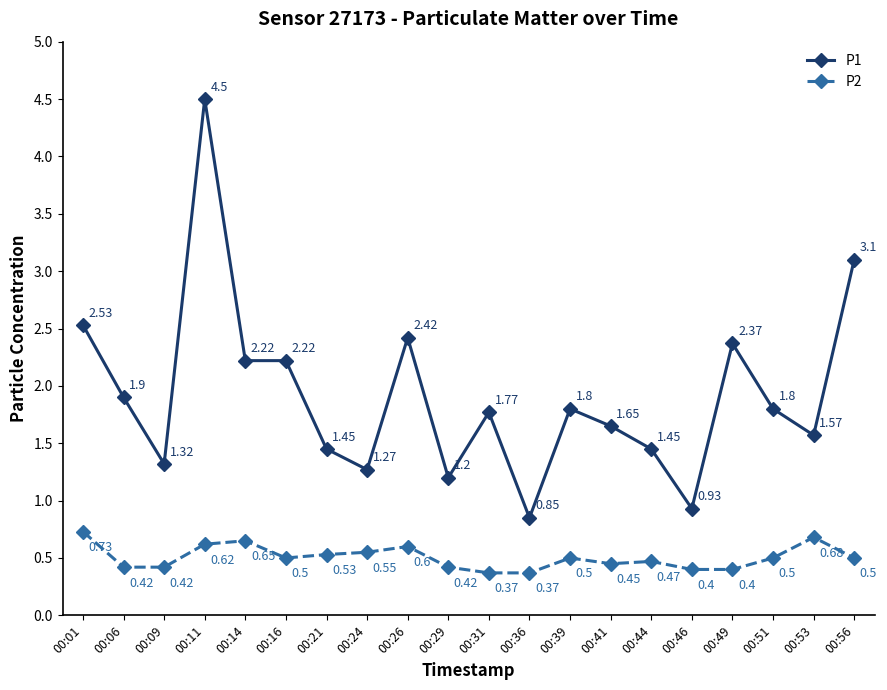

At which label does P1 reach its peak?

00:11